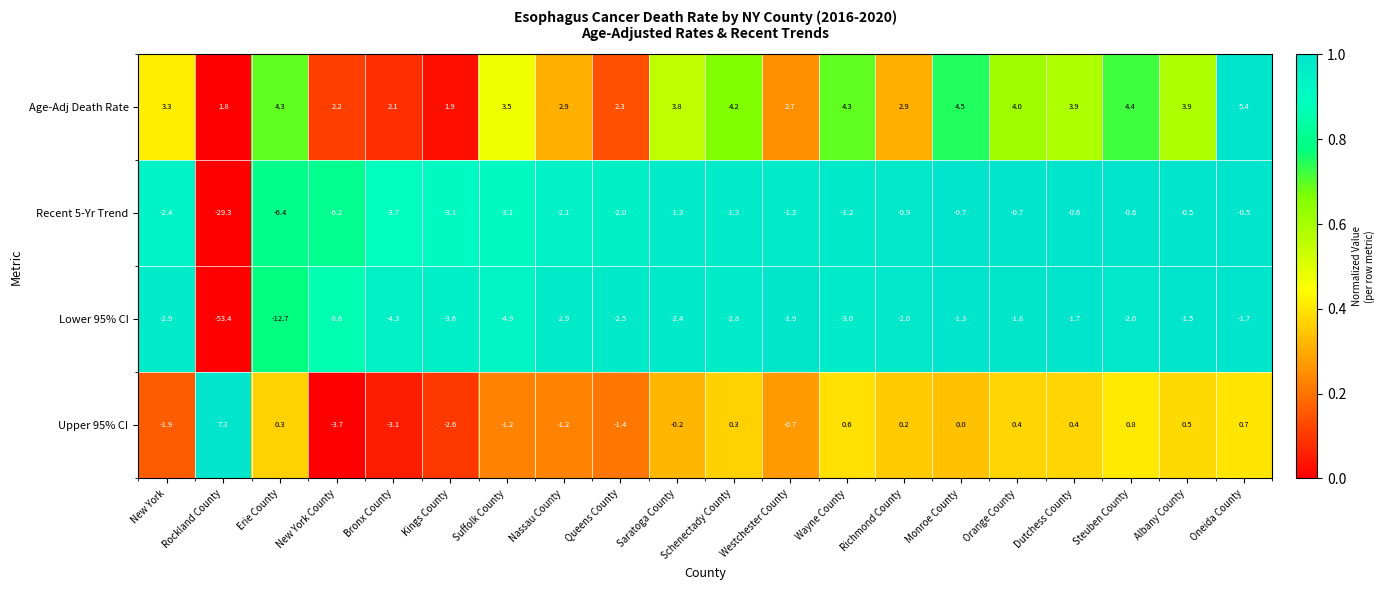

Where does the Lower 95% CI series first go above -2?

Westchester County